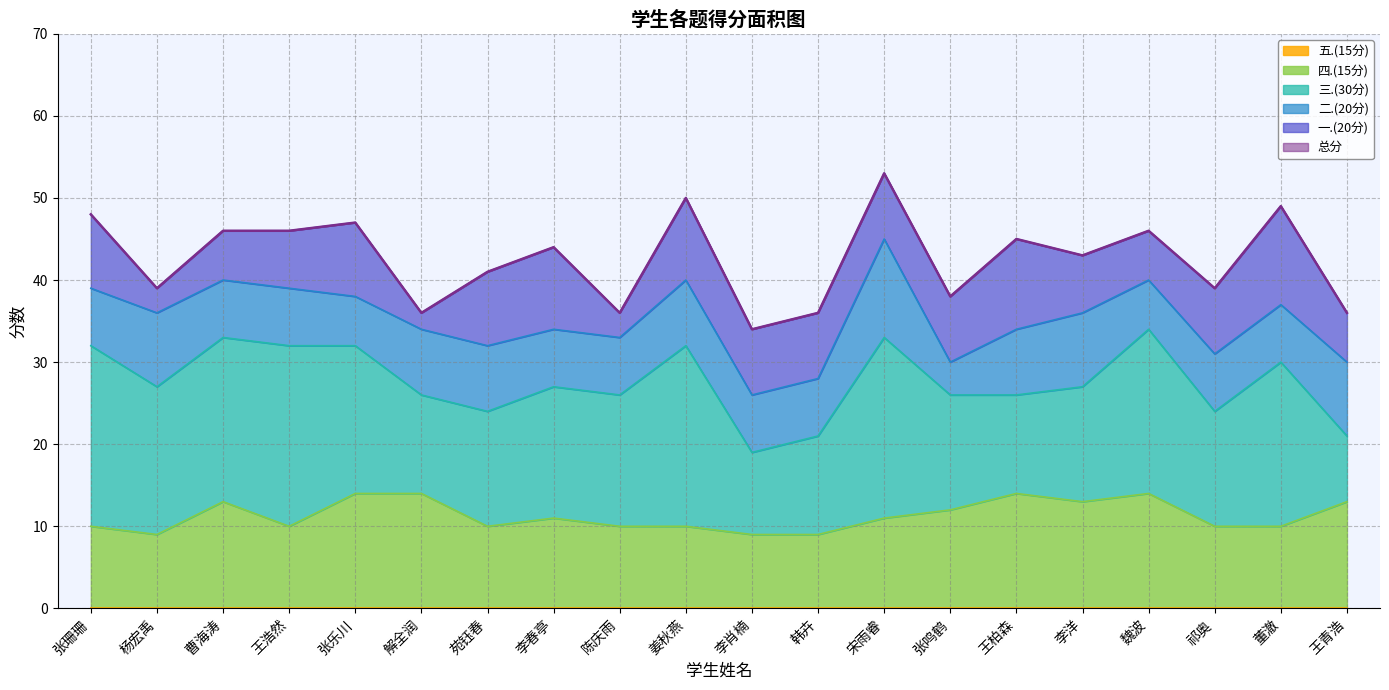

True or false: 四.(15分) has more than 2 interior local peaks.

True